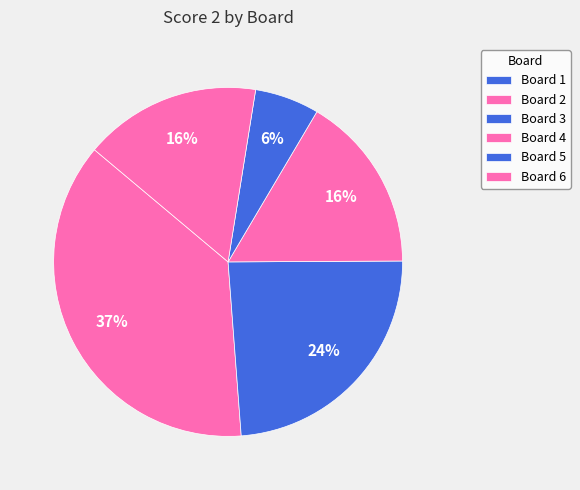

To the nearest percent, what is the combined percentage of Board 2 and Board 4?

54%